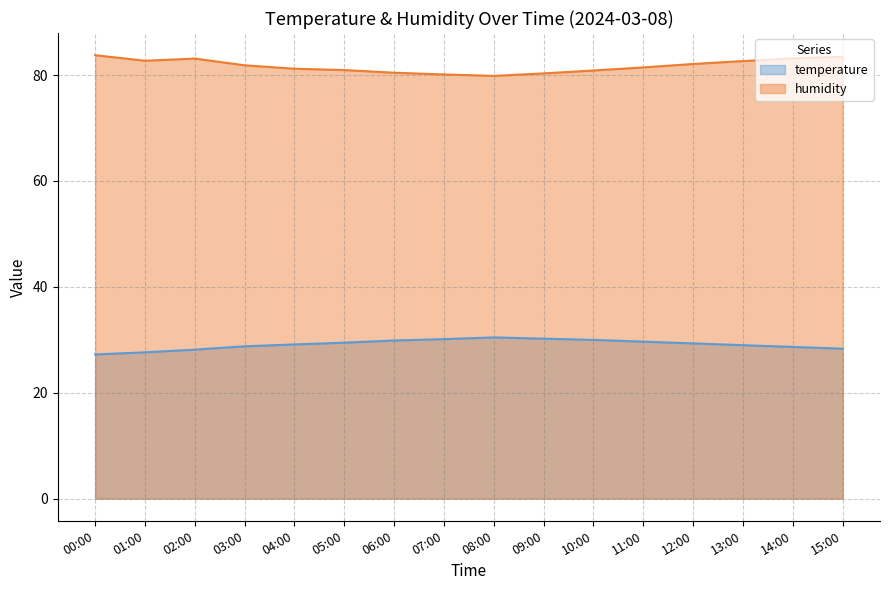

What position from the right is 10:00?

6